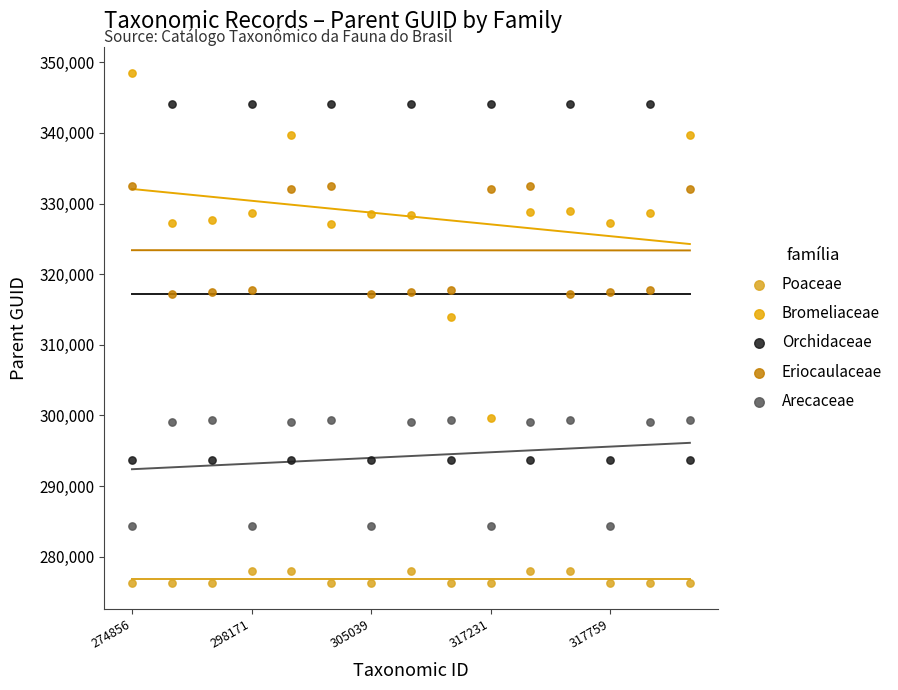

Which series contains the highest Y value?

Bromeliaceae